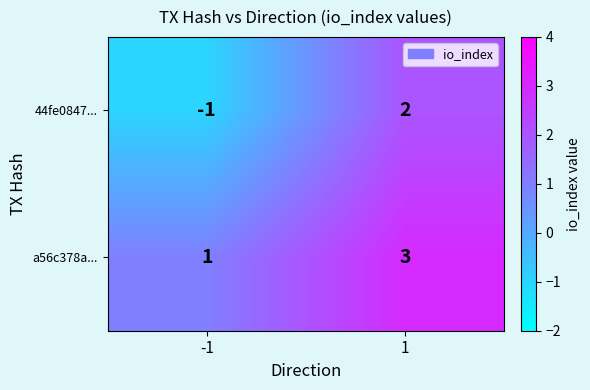

At -1, list the series in order from largest to smallest.

a56c378a..., 44fe0847...